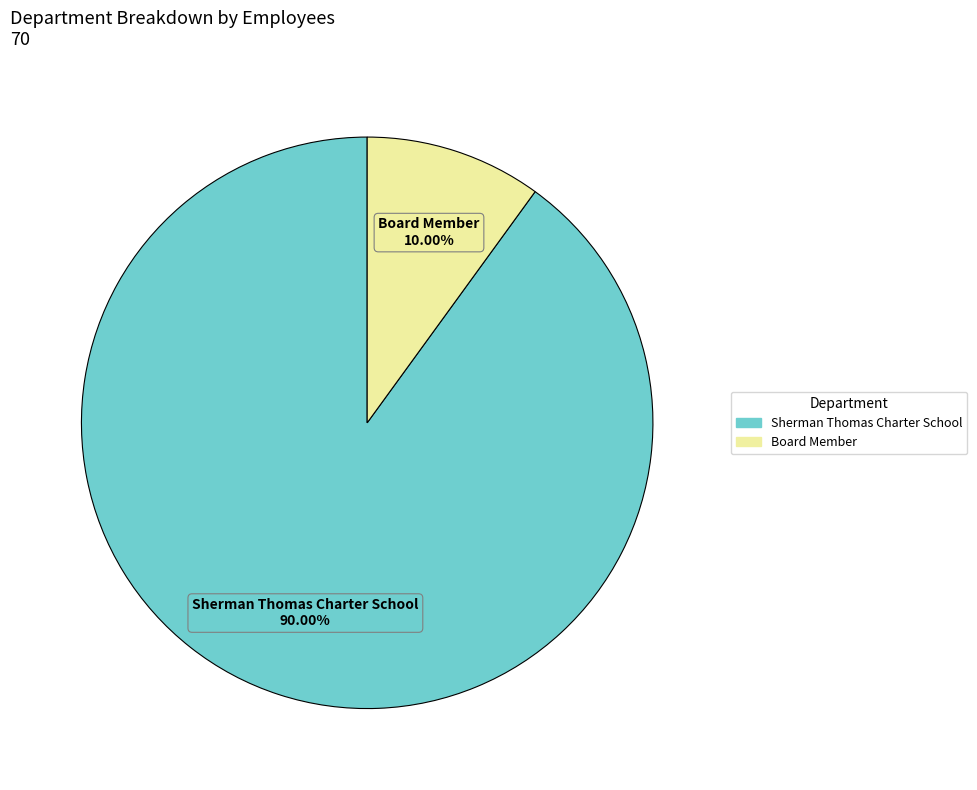

What percentage is the Sherman Thomas Charter School slice, to the nearest percent?

90%